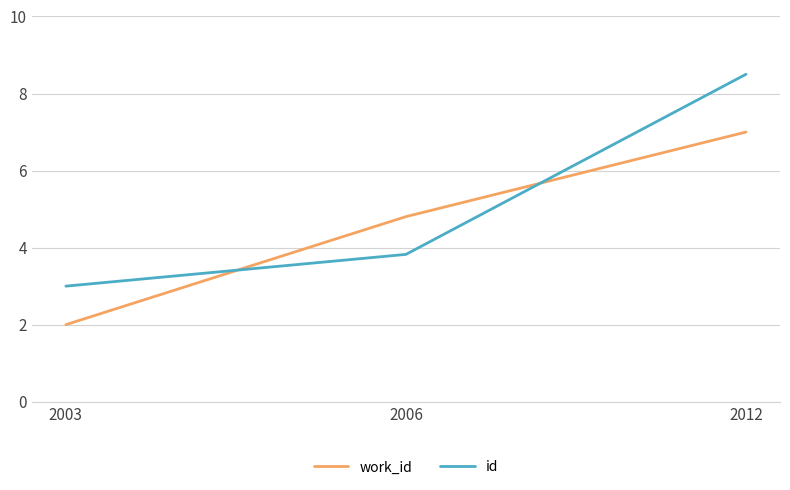

What is the spread (max minus min) of values at 2003?

1.0